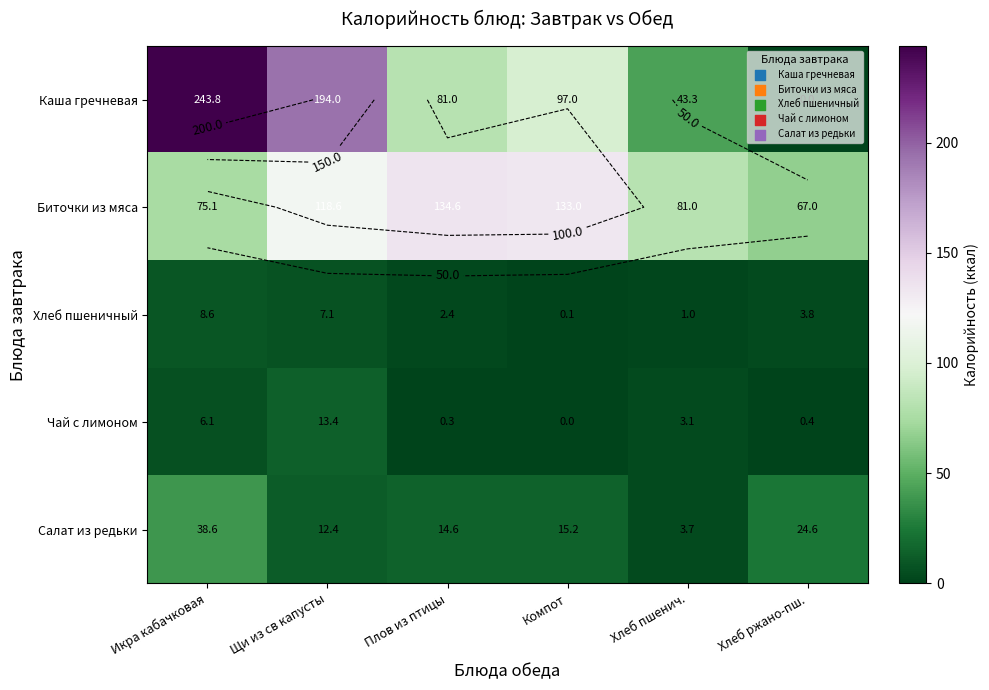

At Хлеб пшенич., list the series in order from largest to smallest.

Биточки из мяса, Каша гречневая, Салат из редьки, Чай с лимоном, Хлеб пшеничный